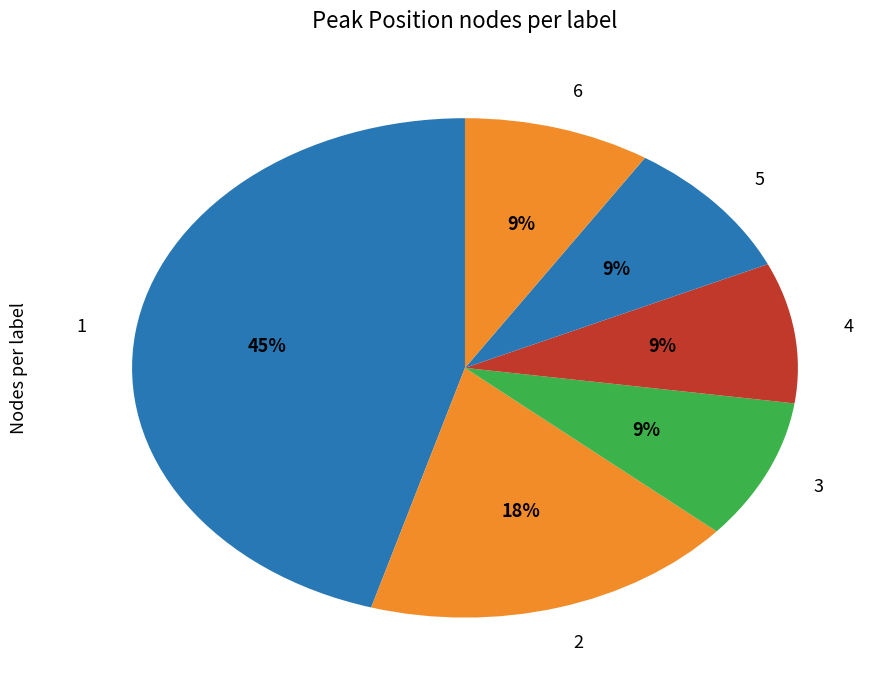

To the nearest percent, what portion does 5 represent?

9%